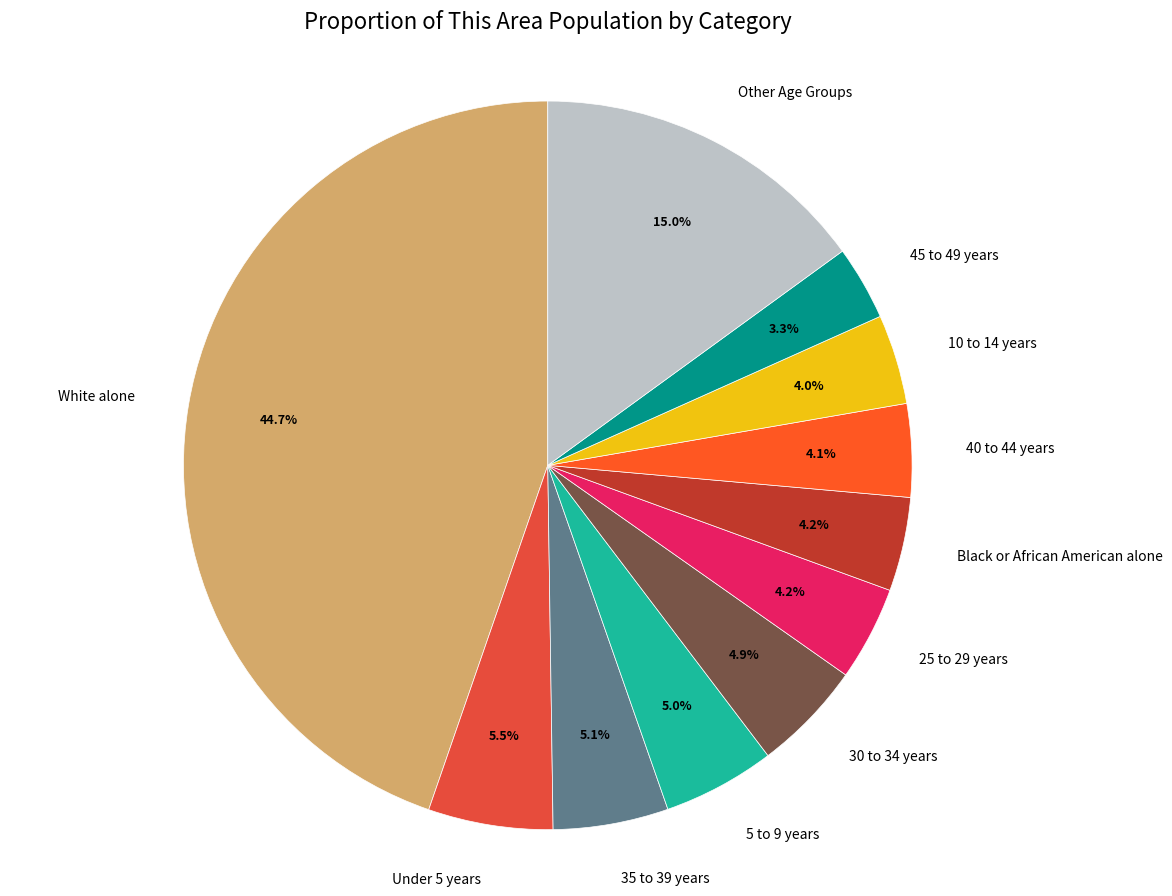

Is 25 to 29 years the majority of the pie?

No